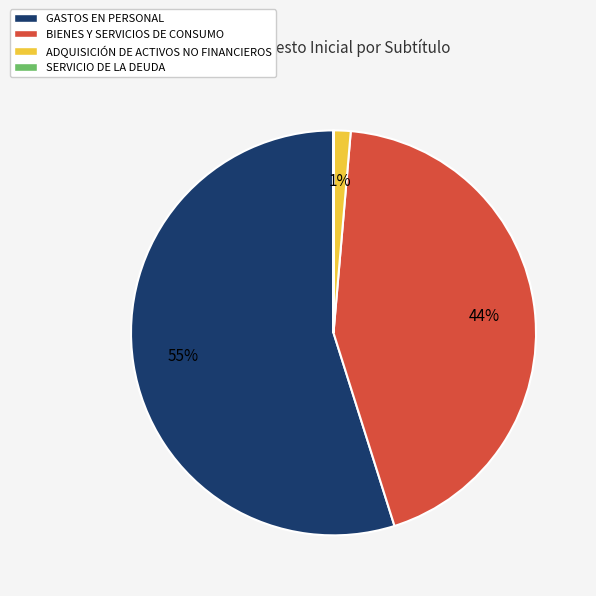

What percentage is the ADQUISICIÓN DE ACTIVOS NO FINANCIEROS slice, to the nearest percent?

1%